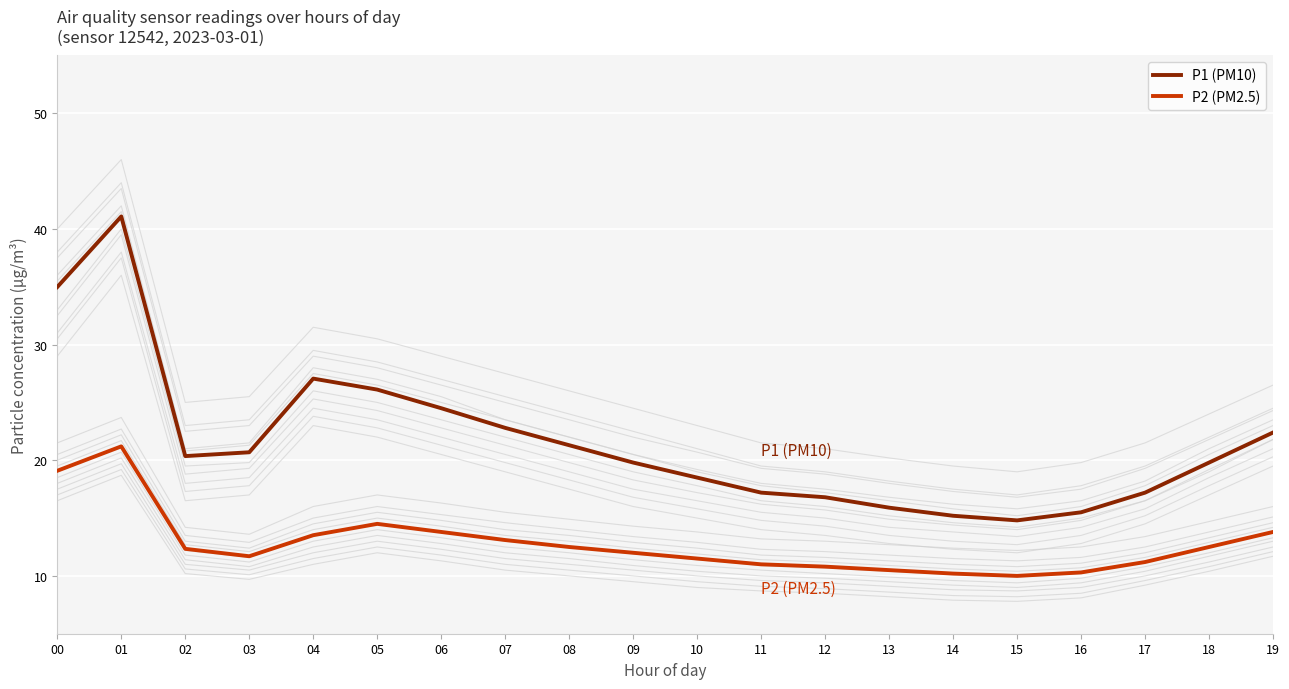

What is the value of the P1 (PM10) point at the 14th from the left?

15.9